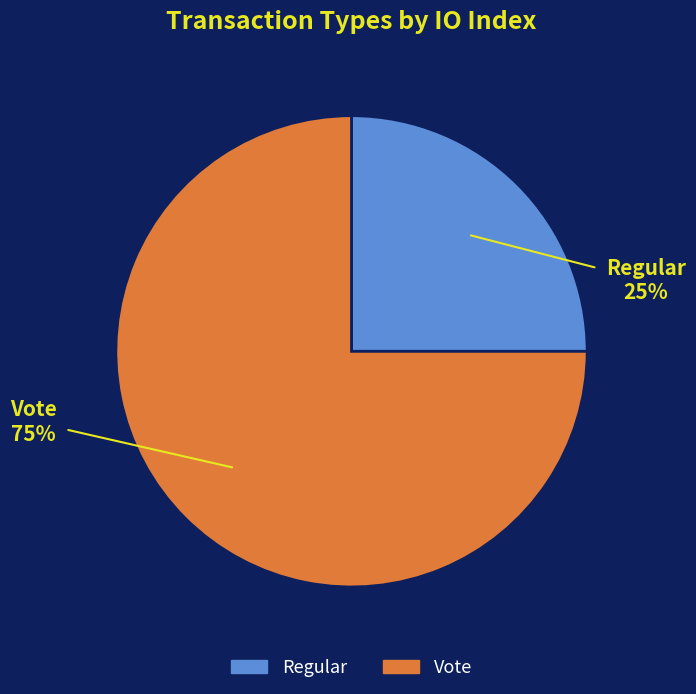

To the nearest percent, what percentage of the pie is Vote?

75%